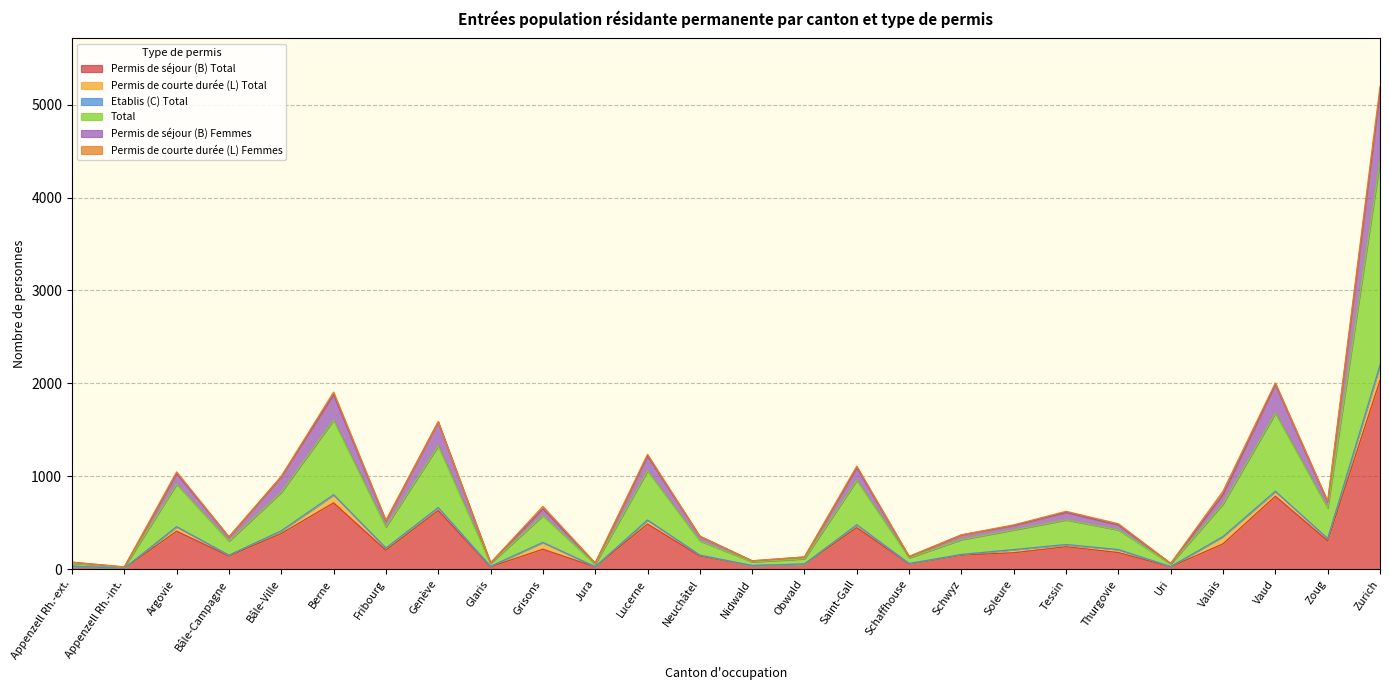

What is the average value of the Total series?

346